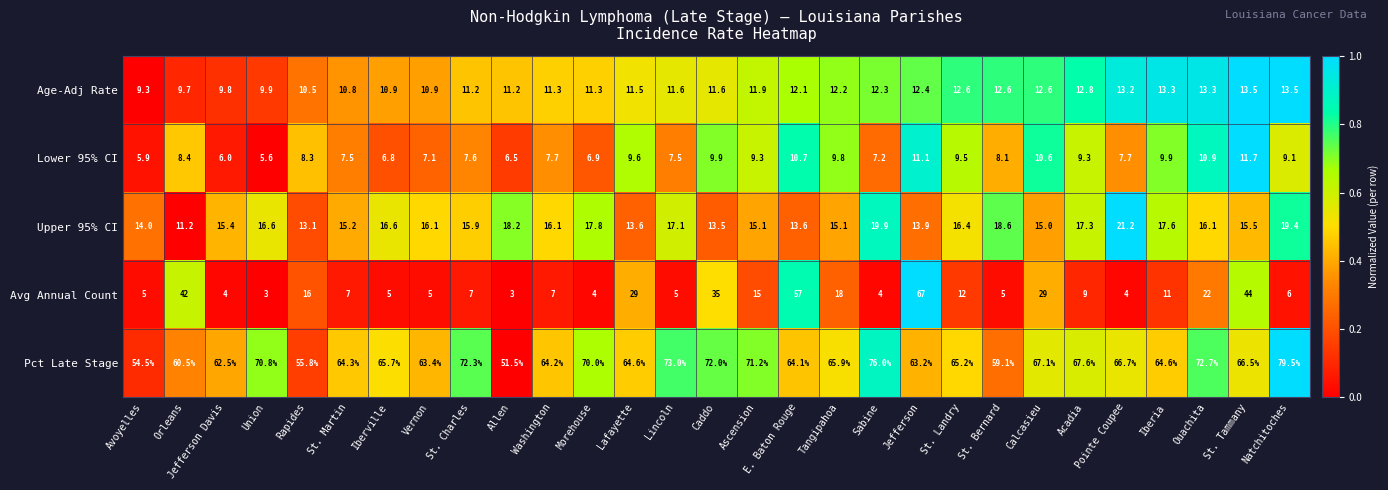

At how many categories does at least one series exceed 16?

29